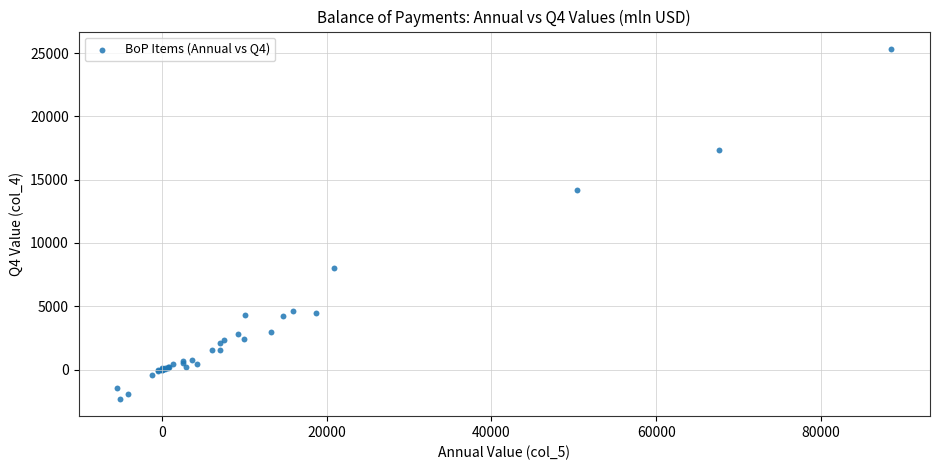

What Y value in the scatter plot is closest to 11508?

14185.2